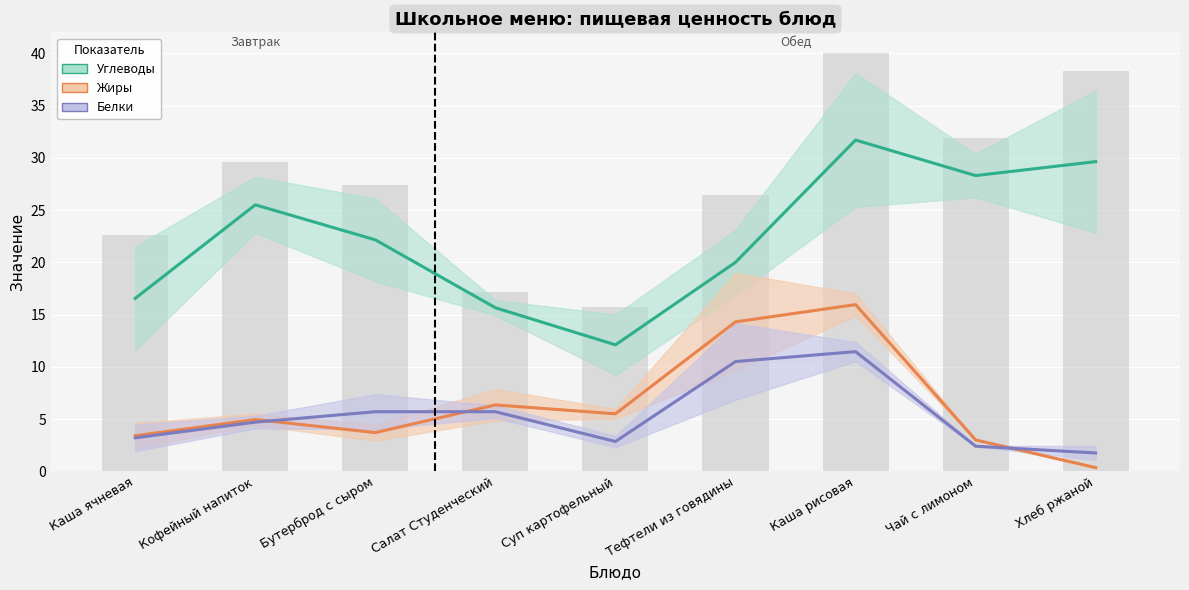

What is the difference between the highest and lowest values at Каша рисовая?

20.3